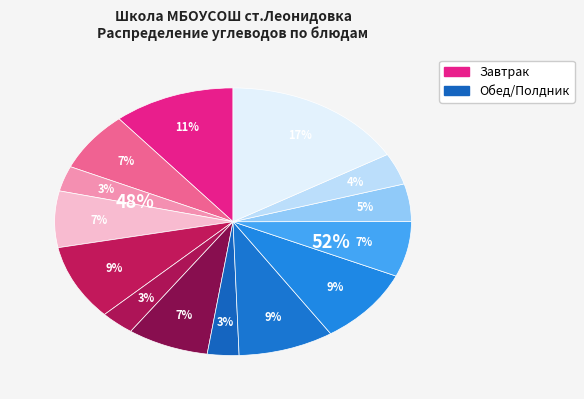

True or false: Хлеб ржаной (завтрак) accounts for 15% of the total.

False